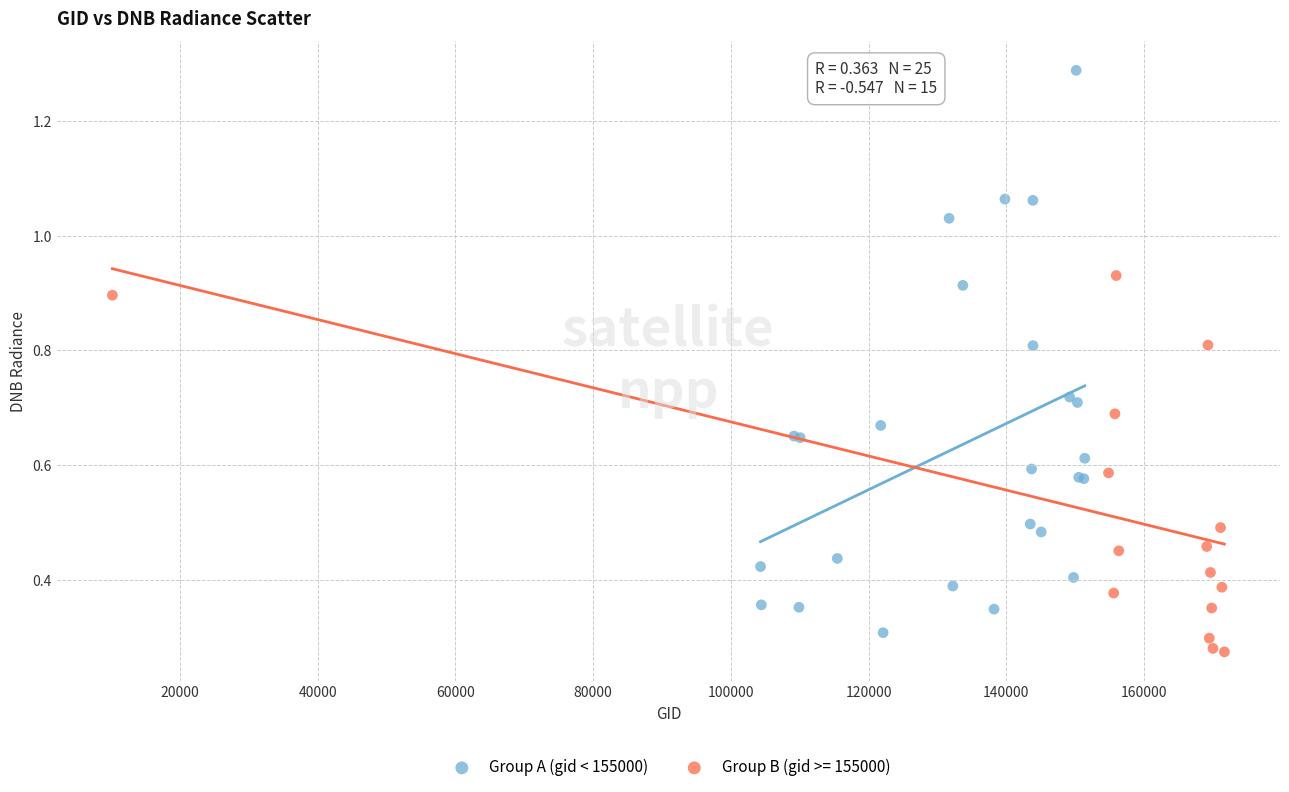

Which series has the largest Y range (max minus min)?

Group A (gid < 155000)